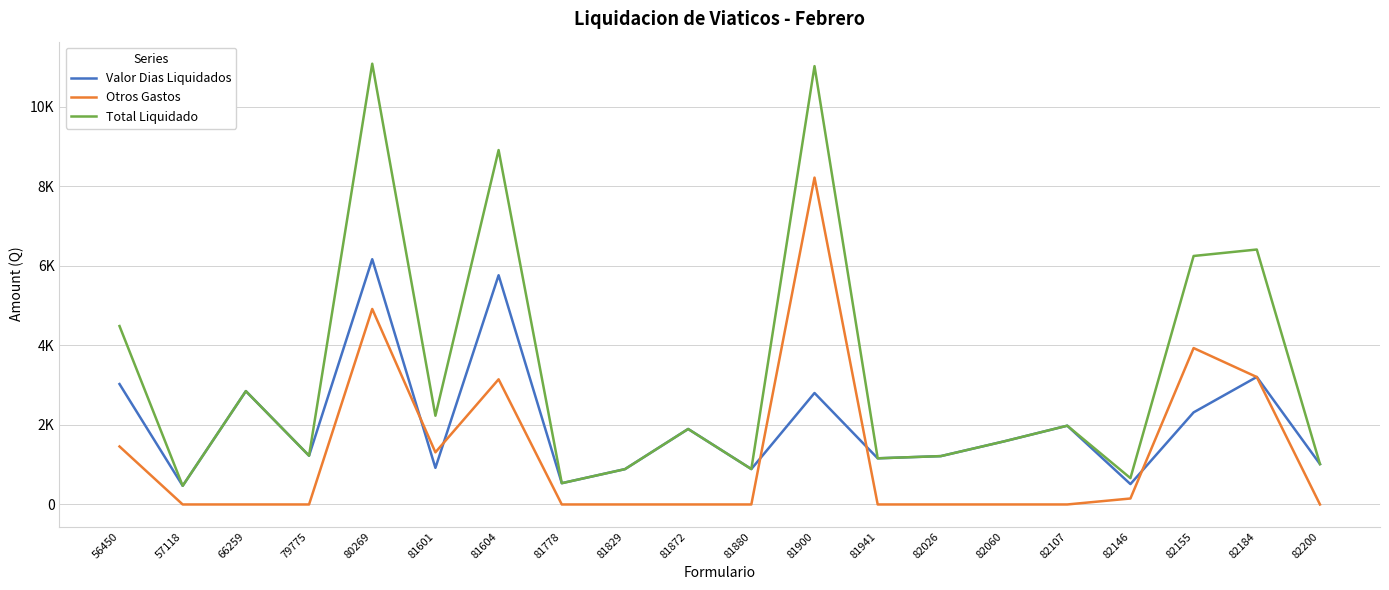

Does the chart display data point markers on the line(s)?

No